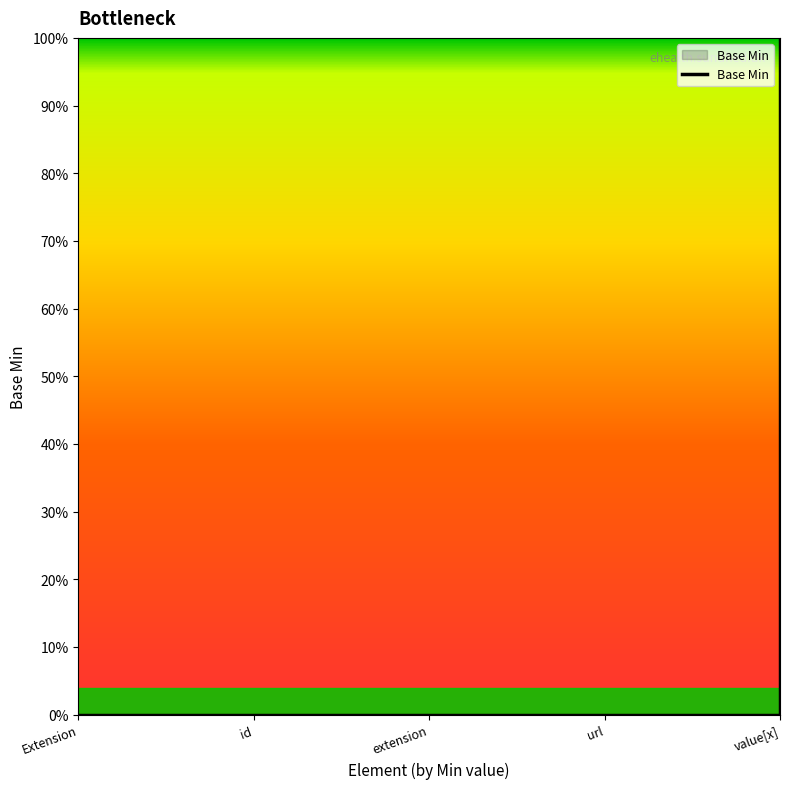

The chart shows a value of 0 at Extension.value[x]. True or false?

True